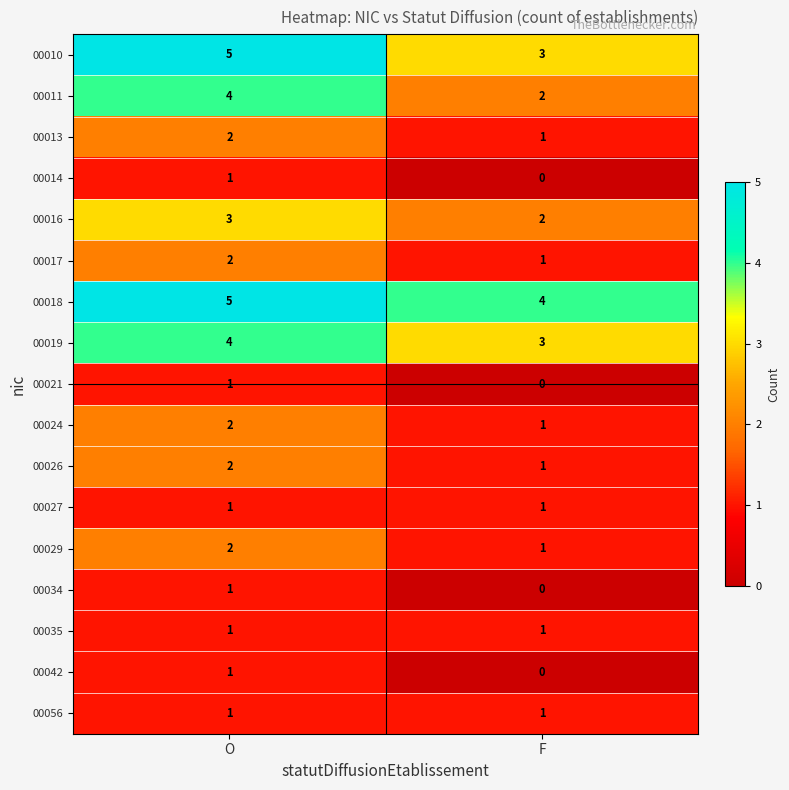

What is the difference between the highest and lowest values at O?

4